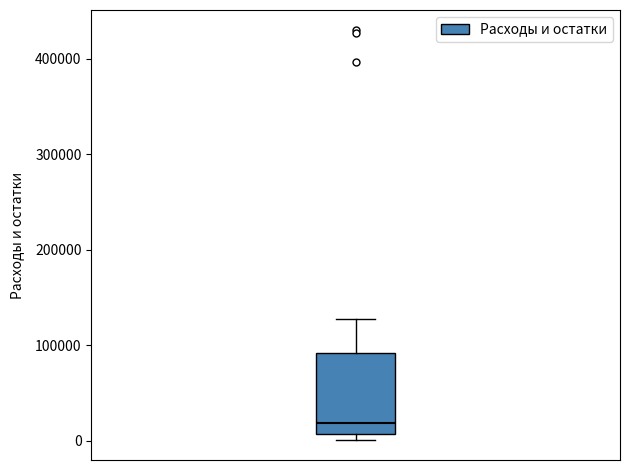

Read this box plot against the y-axis: the position of the median line, the range covered by the box, and the ends of both whiskers. The values are not printed on the chart, so give them approximately, as read against the axis.

median 20000, box 10000 to 90000, whiskers 0 to 130000